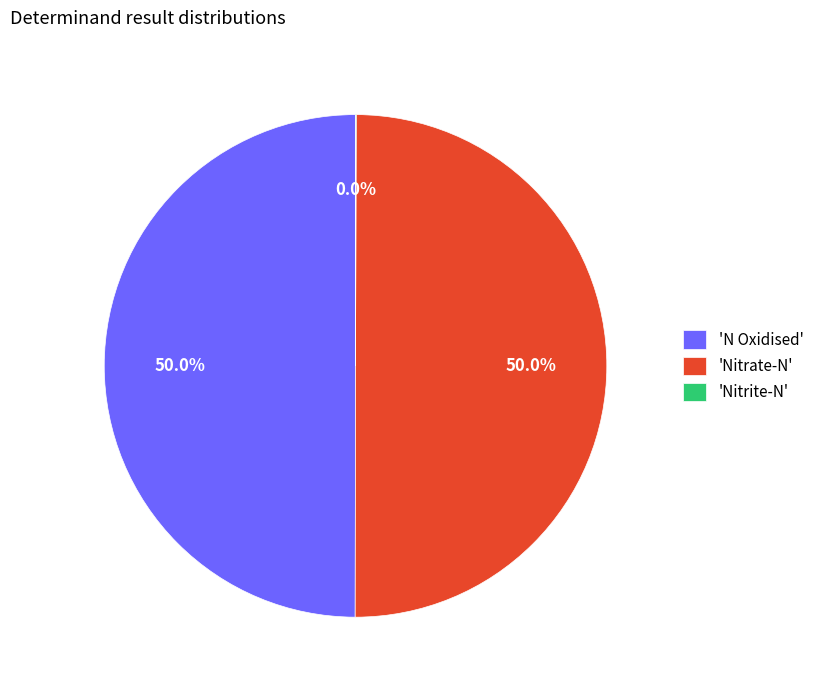

Approximately how many times larger is the value at 'Nitrate-N' compared to 'N Oxidised'?

1.0